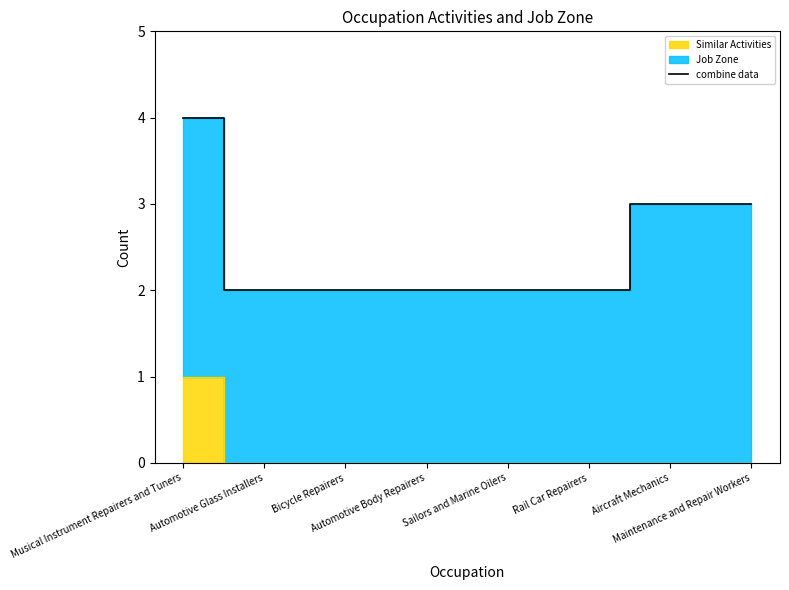

What is the approximate value at Automotive Body Repairers?

2